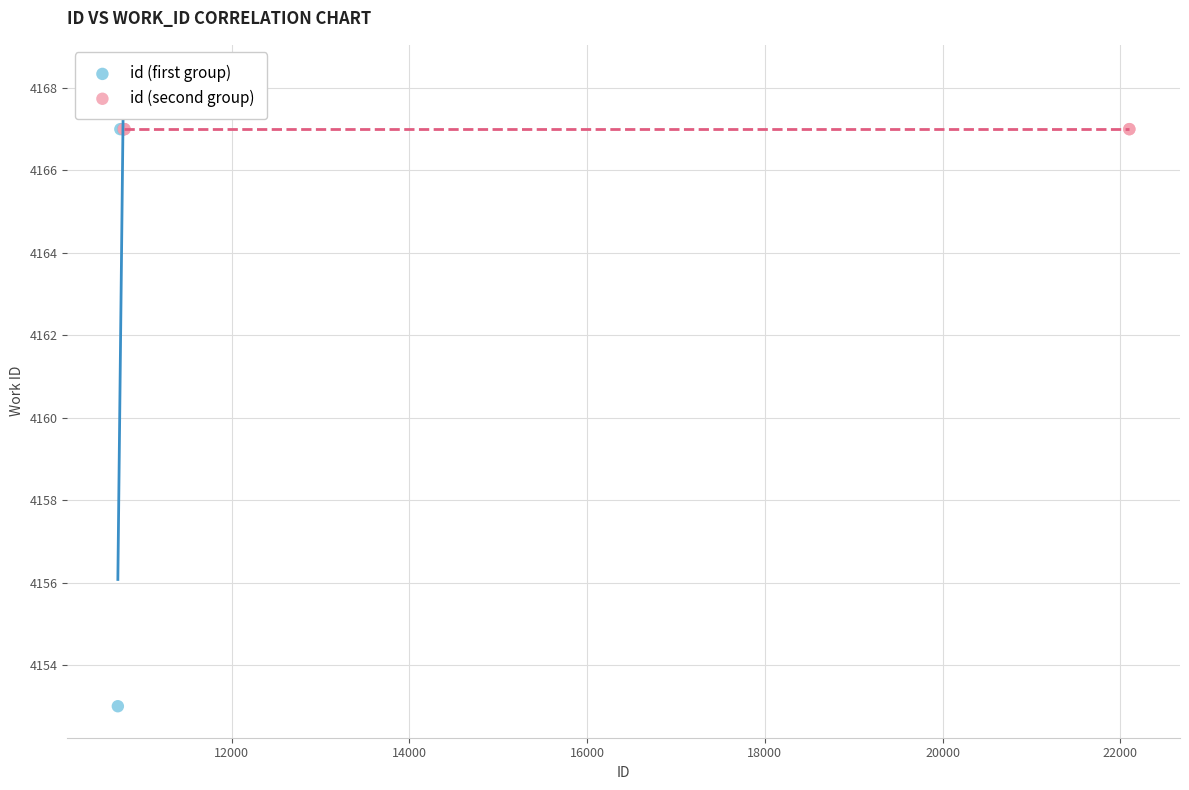

Which series contains the lowest Y value?

id (first group)